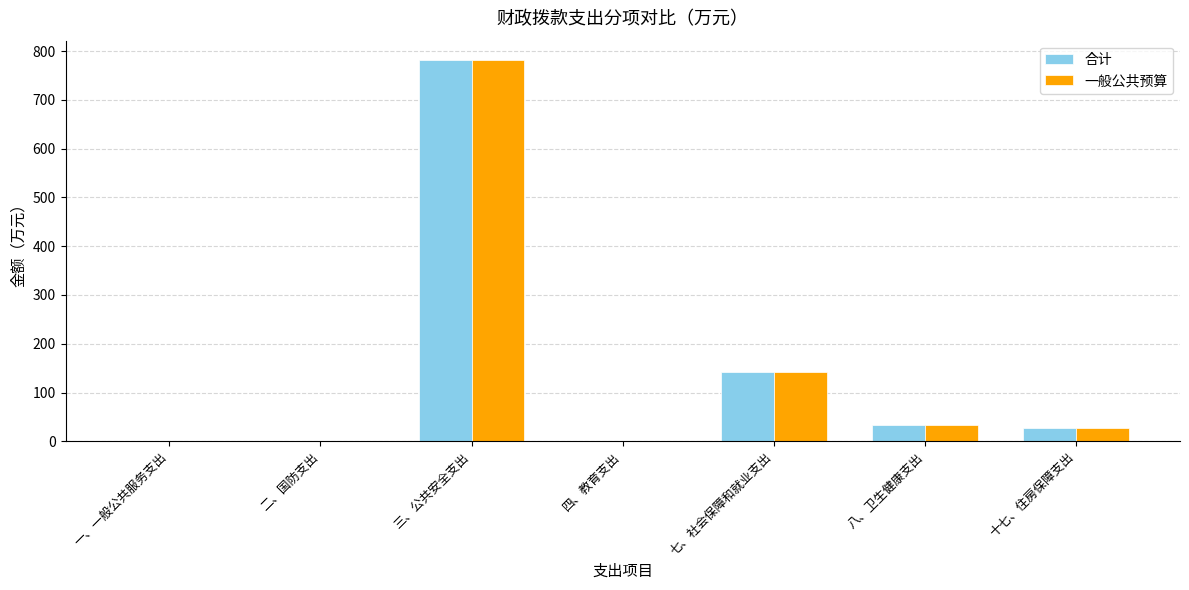

What are all the series names shown in the legend?

合计, 一般公共预算